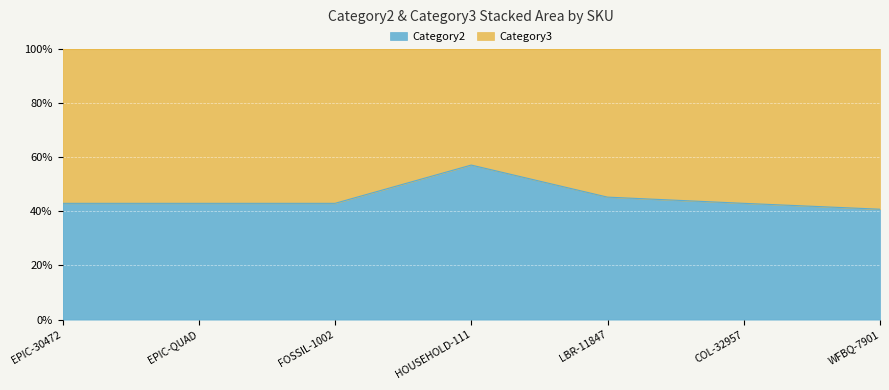

True or false: there are more than 2 points higher than both neighbors.

False